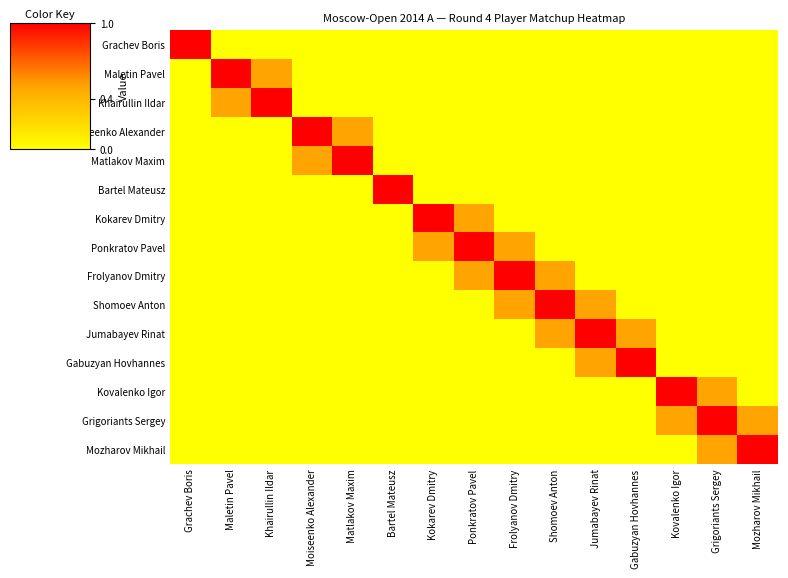

Reading left to right, list all the values displayed in this chart.

Grachev Boris: Grachev Boris=1.0	Maletin Pavel=0.0	Khairullin Ildar=0.0	Moiseenko Alexander=0.0	Matlakov Maxim=0.0	Bartel Mateusz=0.0	Kokarev Dmitry=0.0	Ponkratov Pavel=0.0	Frolyanov Dmitry=0.0	Shomoev Anton=0.0	Jumabayev Rinat=0.0	Gabuzyan Hovhannes=0.0	Kovalenko Igor=0.0	Grigoriants Sergey=0.0	Mozharov Mikhail=0.0
Maletin Pavel: Grachev Boris=0.0	Maletin Pavel=1.0	Khairullin Ildar=0.5	Moiseenko Alexander=0.0	Matlakov Maxim=0.0	Bartel Mateusz=0.0	Kokarev Dmitry=0.0	Ponkratov Pavel=0.0	Frolyanov Dmitry=0.0	Shomoev Anton=0.0	Jumabayev Rinat=0.0	Gabuzyan Hovhannes=0.0	Kovalenko Igor=0.0	Grigoriants Sergey=0.0	Mozharov Mikhail=0.0
Khairullin Ildar: Grachev Boris=0.0	Maletin Pavel=0.5	Khairullin Ildar=1.0	Moiseenko Alexander=0.0	Matlakov Maxim=0.0	Bartel Mateusz=0.0	Kokarev Dmitry=0.0	Ponkratov Pavel=0.0	Frolyanov Dmitry=0.0	Shomoev Anton=0.0	Jumabayev Rinat=0.0	Gabuzyan Hovhannes=0.0	Kovalenko Igor=0.0	Grigoriants Sergey=0.0	Mozharov Mikhail=0.0
Moiseenko Alexander: Grachev Boris=0.0	Maletin Pavel=0.0	Khairullin Ildar=0.0	Moiseenko Alexander=1.0	Matlakov Maxim=0.5	Bartel Mateusz=0.0	Kokarev Dmitry=0.0	Ponkratov Pavel=0.0	Frolyanov Dmitry=0.0	Shomoev Anton=0.0	Jumabayev Rinat=0.0	Gabuzyan Hovhannes=0.0	Kovalenko Igor=0.0	Grigoriants Sergey=0.0	Mozharov Mikhail=0.0
Matlakov Maxim: Grachev Boris=0.0	Maletin Pavel=0.0	Khairullin Ildar=0.0	Moiseenko Alexander=0.5	Matlakov Maxim=1.0	Bartel Mateusz=0.0	Kokarev Dmitry=0.0	Ponkratov Pavel=0.0	Frolyanov Dmitry=0.0	Shomoev Anton=0.0	Jumabayev Rinat=0.0	Gabuzyan Hovhannes=0.0	Kovalenko Igor=0.0	Grigoriants Sergey=0.0	Mozharov Mikhail=0.0
Bartel Mateusz: Grachev Boris=0.0	Maletin Pavel=0.0	Khairullin Ildar=0.0	Moiseenko Alexander=0.0	Matlakov Maxim=0.0	Bartel Mateusz=1.0	Kokarev Dmitry=0.0	Ponkratov Pavel=0.0	Frolyanov Dmitry=0.0	Shomoev Anton=0.0	Jumabayev Rinat=0.0	Gabuzyan Hovhannes=0.0	Kovalenko Igor=0.0	Grigoriants Sergey=0.0	Mozharov Mikhail=0.0
Kokarev Dmitry: Grachev Boris=0.0	Maletin Pavel=0.0	Khairullin Ildar=0.0	Moiseenko Alexander=0.0	Matlakov Maxim=0.0	Bartel Mateusz=0.0	Kokarev Dmitry=1.0	Ponkratov Pavel=0.5	Frolyanov Dmitry=0.0	Shomoev Anton=0.0	Jumabayev Rinat=0.0	Gabuzyan Hovhannes=0.0	Kovalenko Igor=0.0	Grigoriants Sergey=0.0	Mozharov Mikhail=0.0
Ponkratov Pavel: Grachev Boris=0.0	Maletin Pavel=0.0	Khairullin Ildar=0.0	Moiseenko Alexander=0.0	Matlakov Maxim=0.0	Bartel Mateusz=0.0	Kokarev Dmitry=0.5	Ponkratov Pavel=1.0	Frolyanov Dmitry=0.5	Shomoev Anton=0.0	Jumabayev Rinat=0.0	Gabuzyan Hovhannes=0.0	Kovalenko Igor=0.0	Grigoriants Sergey=0.0	Mozharov Mikhail=0.0
Frolyanov Dmitry: Grachev Boris=0.0	Maletin Pavel=0.0	Khairullin Ildar=0.0	Moiseenko Alexander=0.0	Matlakov Maxim=0.0	Bartel Mateusz=0.0	Kokarev Dmitry=0.0	Ponkratov Pavel=0.5	Frolyanov Dmitry=1.0	Shomoev Anton=0.5	Jumabayev Rinat=0.0	Gabuzyan Hovhannes=0.0	Kovalenko Igor=0.0	Grigoriants Sergey=0.0	Mozharov Mikhail=0.0
Shomoev Anton: Grachev Boris=0.0	Maletin Pavel=0.0	Khairullin Ildar=0.0	Moiseenko Alexander=0.0	Matlakov Maxim=0.0	Bartel Mateusz=0.0	Kokarev Dmitry=0.0	Ponkratov Pavel=0.0	Frolyanov Dmitry=0.5	Shomoev Anton=1.0	Jumabayev Rinat=0.5	Gabuzyan Hovhannes=0.0	Kovalenko Igor=0.0	Grigoriants Sergey=0.0	Mozharov Mikhail=0.0
Jumabayev Rinat: Grachev Boris=0.0	Maletin Pavel=0.0	Khairullin Ildar=0.0	Moiseenko Alexander=0.0	Matlakov Maxim=0.0	Bartel Mateusz=0.0	Kokarev Dmitry=0.0	Ponkratov Pavel=0.0	Frolyanov Dmitry=0.0	Shomoev Anton=0.5	Jumabayev Rinat=1.0	Gabuzyan Hovhannes=0.5	Kovalenko Igor=0.0	Grigoriants Sergey=0.0	Mozharov Mikhail=0.0
Gabuzyan Hovhannes: Grachev Boris=0.0	Maletin Pavel=0.0	Khairullin Ildar=0.0	Moiseenko Alexander=0.0	Matlakov Maxim=0.0	Bartel Mateusz=0.0	Kokarev Dmitry=0.0	Ponkratov Pavel=0.0	Frolyanov Dmitry=0.0	Shomoev Anton=0.0	Jumabayev Rinat=0.5	Gabuzyan Hovhannes=1.0	Kovalenko Igor=0.0	Grigoriants Sergey=0.0	Mozharov Mikhail=0.0
Kovalenko Igor: Grachev Boris=0.0	Maletin Pavel=0.0	Khairullin Ildar=0.0	Moiseenko Alexander=0.0	Matlakov Maxim=0.0	Bartel Mateusz=0.0	Kokarev Dmitry=0.0	Ponkratov Pavel=0.0	Frolyanov Dmitry=0.0	Shomoev Anton=0.0	Jumabayev Rinat=0.0	Gabuzyan Hovhannes=0.0	Kovalenko Igor=1.0	Grigoriants Sergey=0.5	Mozharov Mikhail=0.0
Grigoriants Sergey: Grachev Boris=0.0	Maletin Pavel=0.0	Khairullin Ildar=0.0	Moiseenko Alexander=0.0	Matlakov Maxim=0.0	Bartel Mateusz=0.0	Kokarev Dmitry=0.0	Ponkratov Pavel=0.0	Frolyanov Dmitry=0.0	Shomoev Anton=0.0	Jumabayev Rinat=0.0	Gabuzyan Hovhannes=0.0	Kovalenko Igor=0.5	Grigoriants Sergey=1.0	Mozharov Mikhail=0.5
Mozharov Mikhail: Grachev Boris=0.0	Maletin Pavel=0.0	Khairullin Ildar=0.0	Moiseenko Alexander=0.0	Matlakov Maxim=0.0	Bartel Mateusz=0.0	Kokarev Dmitry=0.0	Ponkratov Pavel=0.0	Frolyanov Dmitry=0.0	Shomoev Anton=0.0	Jumabayev Rinat=0.0	Gabuzyan Hovhannes=0.0	Kovalenko Igor=0.0	Grigoriants Sergey=0.5	Mozharov Mikhail=1.0